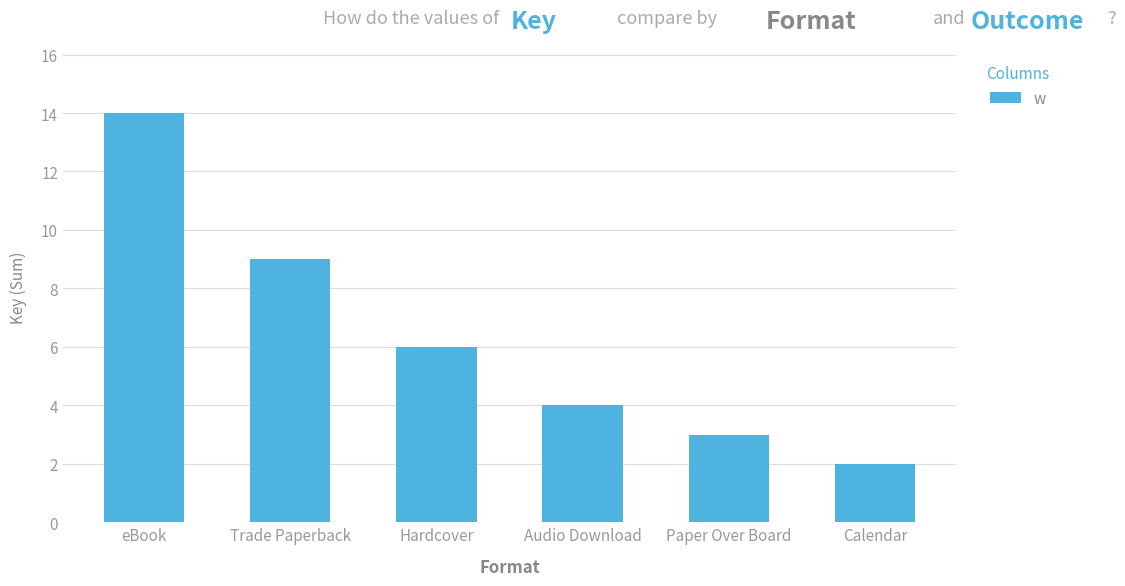

What is the minimum value shown in the chart?

2